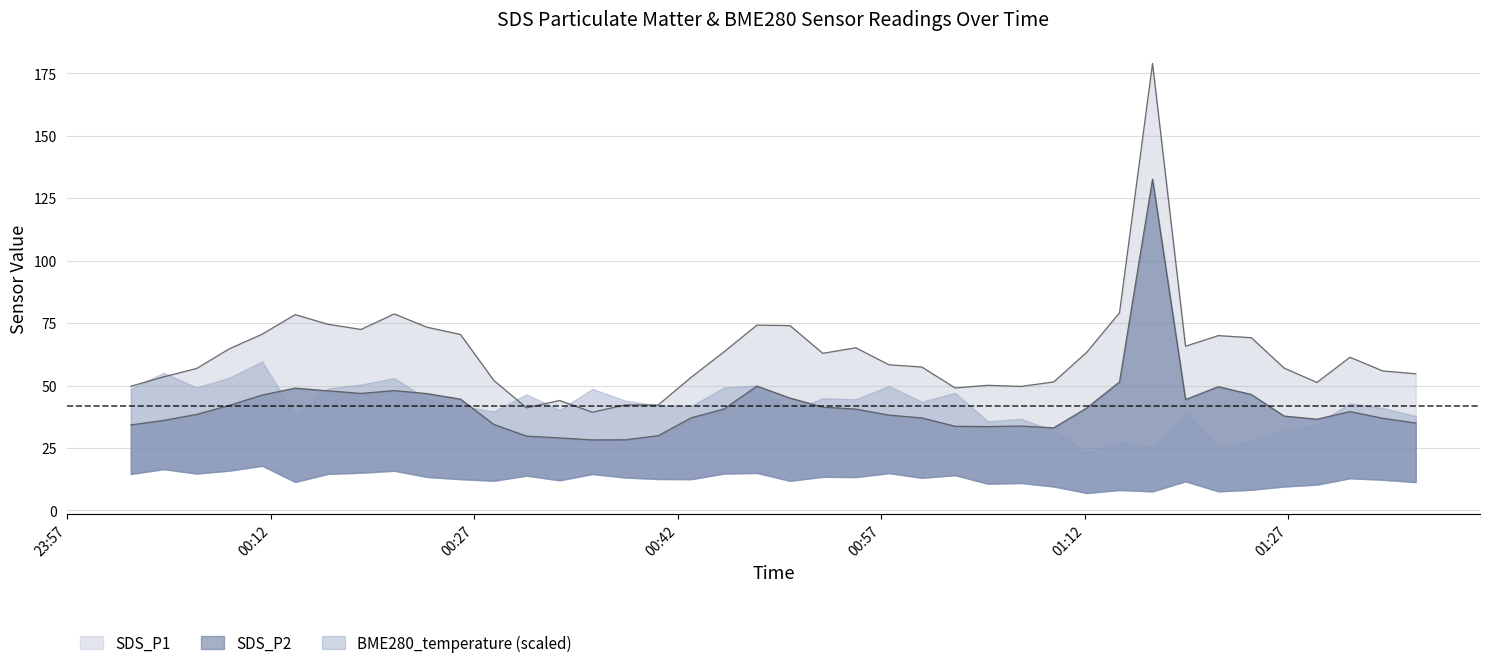

What is the spread (max minus min) of values at 2022/02/16 01:09:42?

18.4